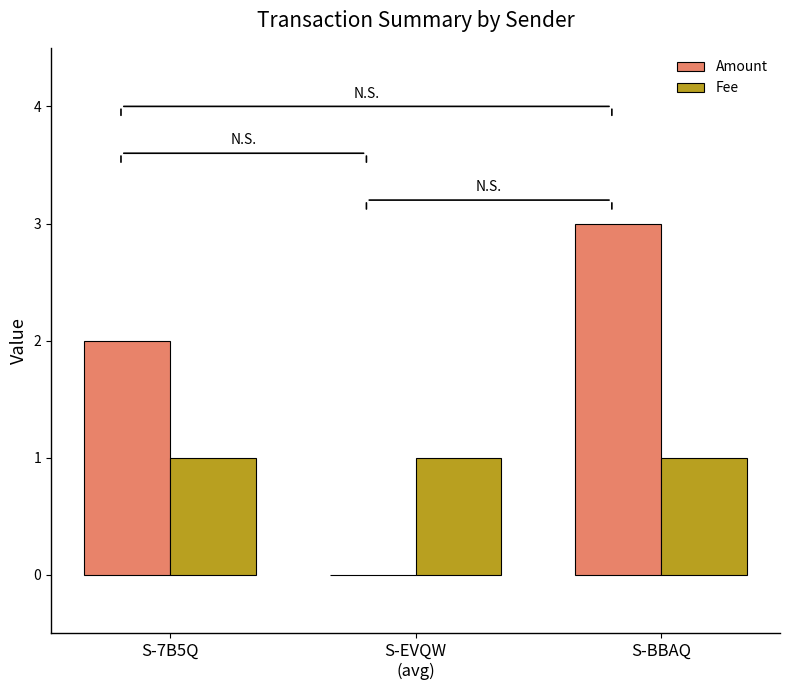

What is the sum of all Fee values?

3.0